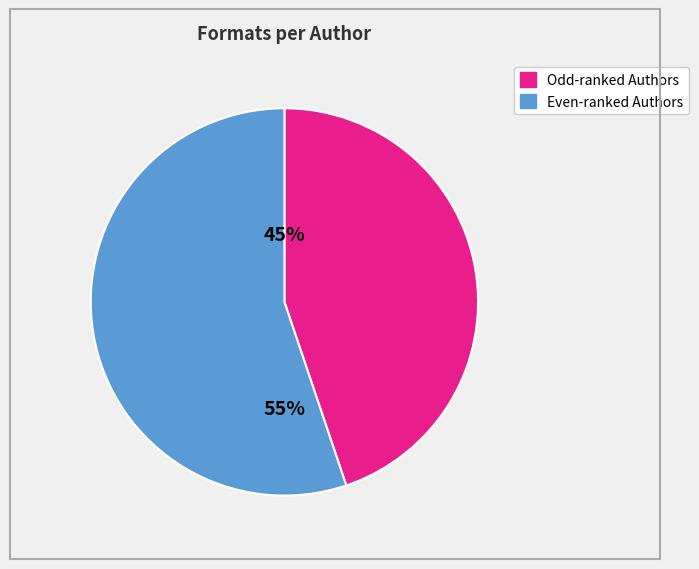

Does any single category account for the majority?

Yes